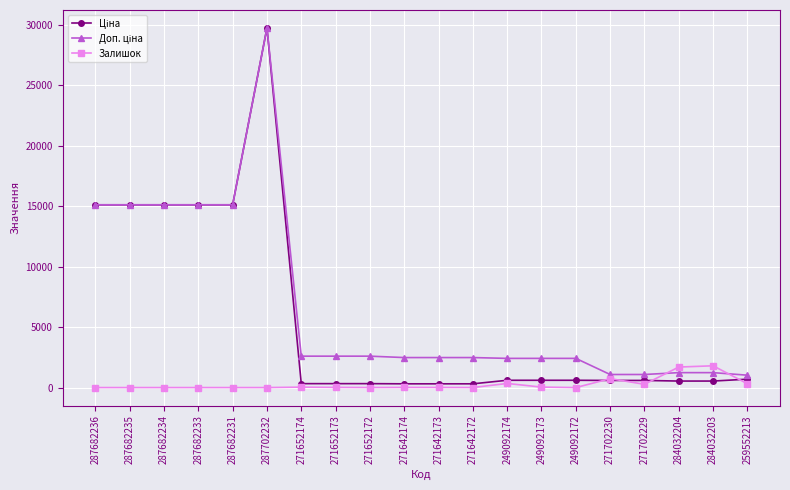

At how many categories does at least one series exceed 13303?

6